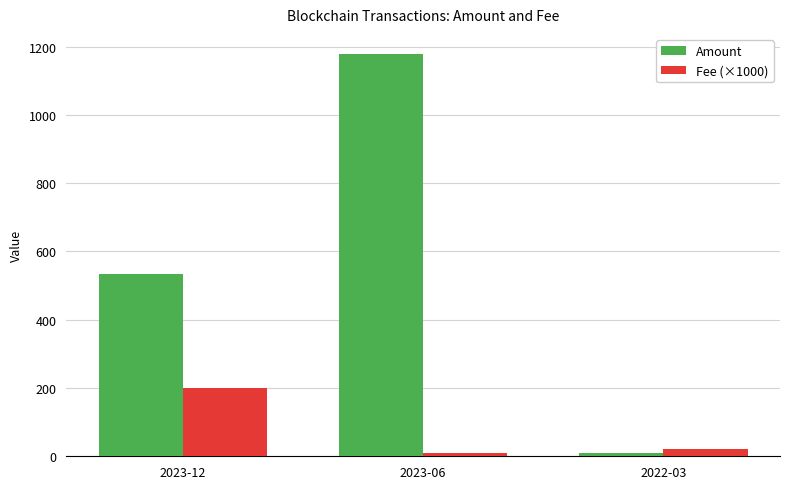

At how many categories does at least one series exceed 426?

2